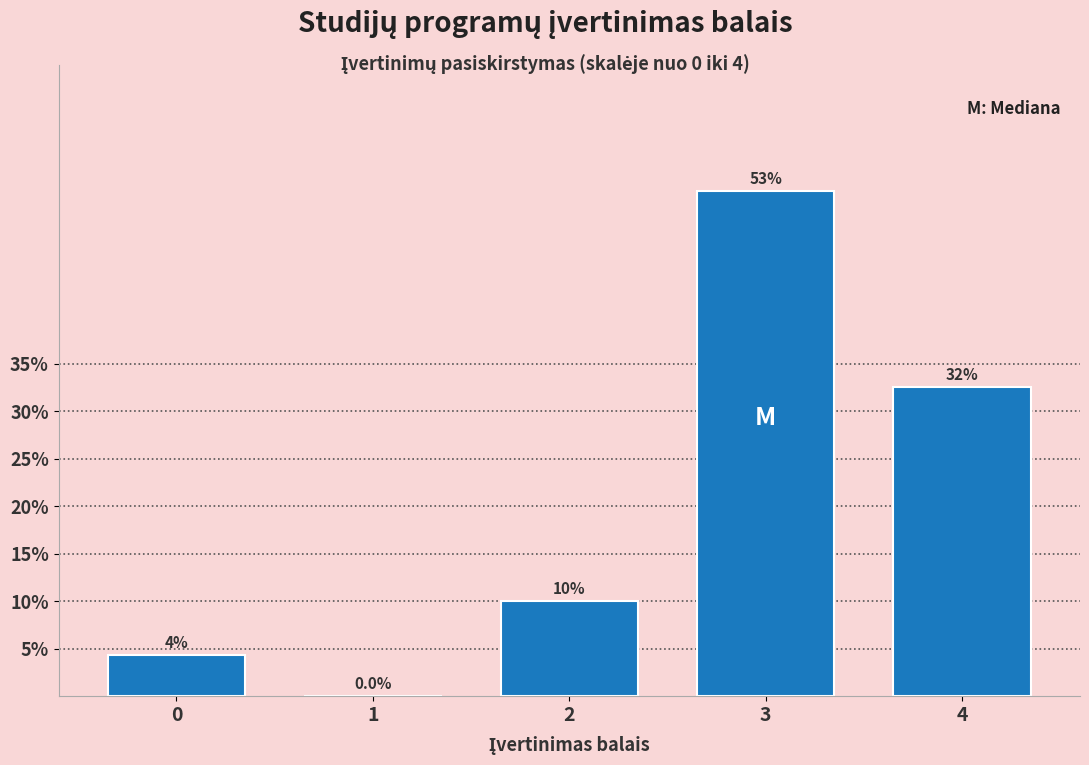

What is the maximum value shown in the chart?

53.1